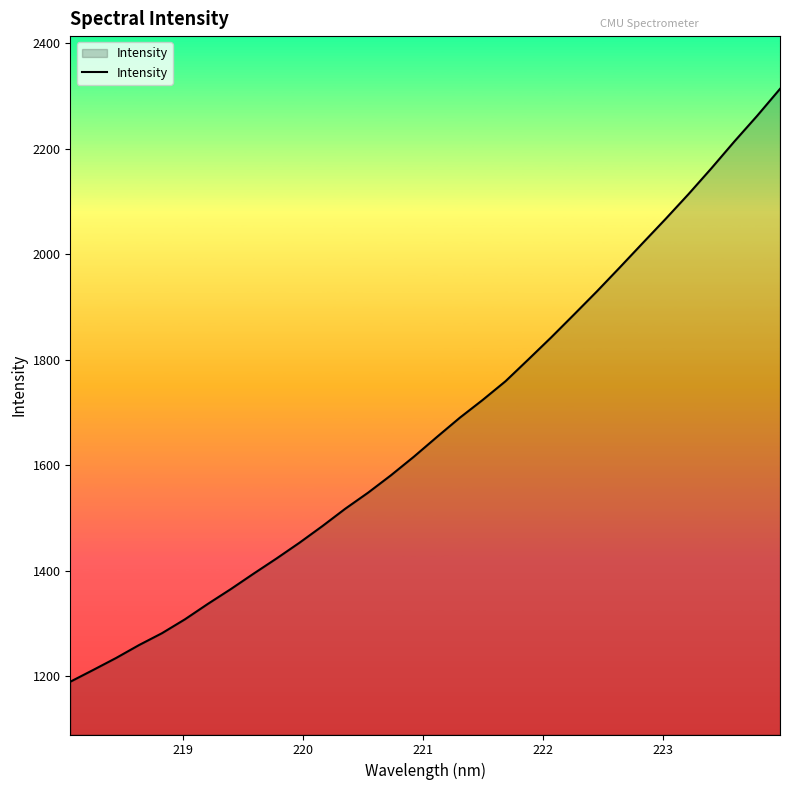

What is the greatest value displayed?

2313.4